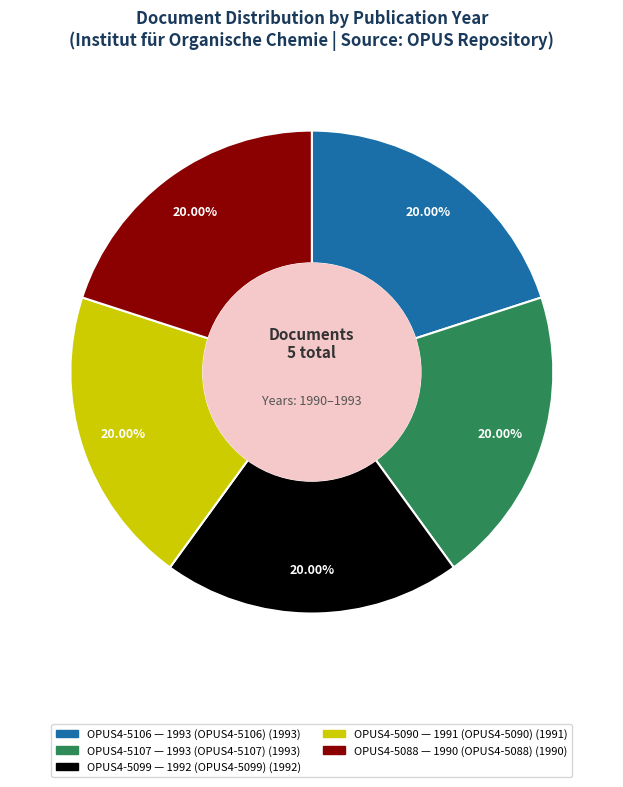

Approximately how many times larger is the value at OPUS4-5107 compared to OPUS4-5099?

1.0